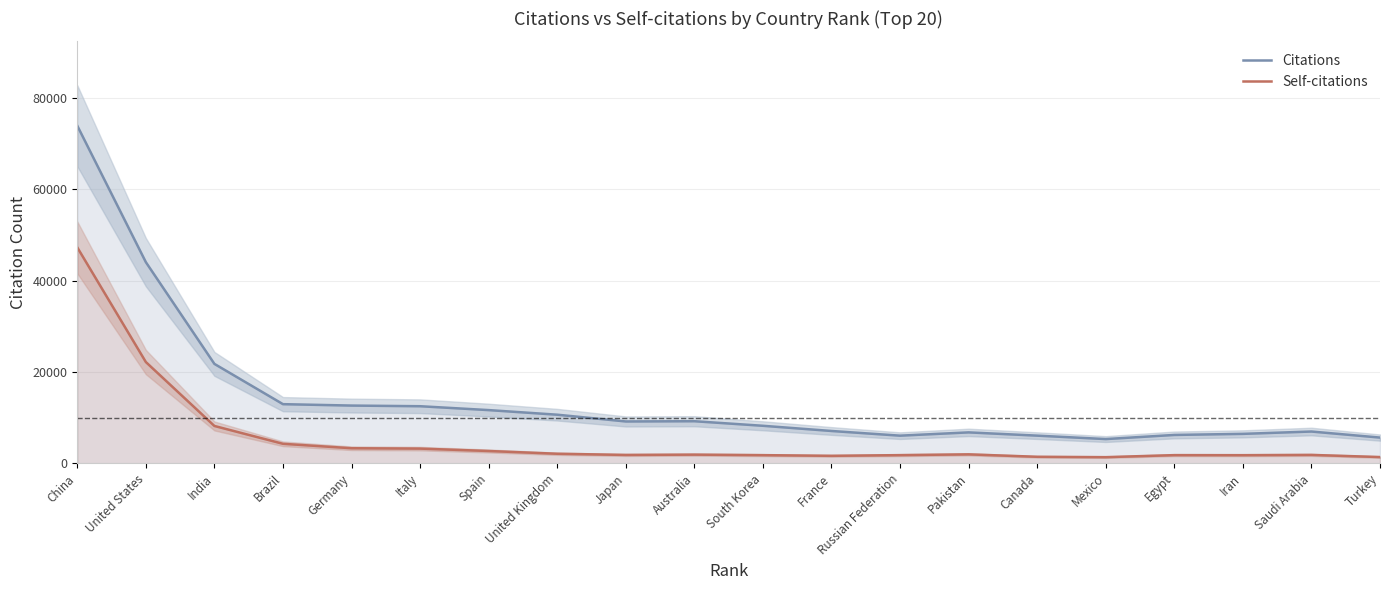

Reading left to right, what are all the values shown in this chart?

Citations: 73902.8	44029.7	21751.6	12933.4	12625.4	12481.5	11633.4	10624.9	9145.9	9198.5	8197.9	7061.4	6035.2	6754.7	6040.8	5289.3	6193.3	6430.5	6941.4	5616.6
Self-citations: 47258.3	22158.5	8159.2	4254.1	3282.8	3202.1	2677.3	2074.3	1815.5	1882.2	1769.5	1621.5	1772.6	1941.6	1411.7	1327.1	1772.3	1761.4	1821.6	1351.6